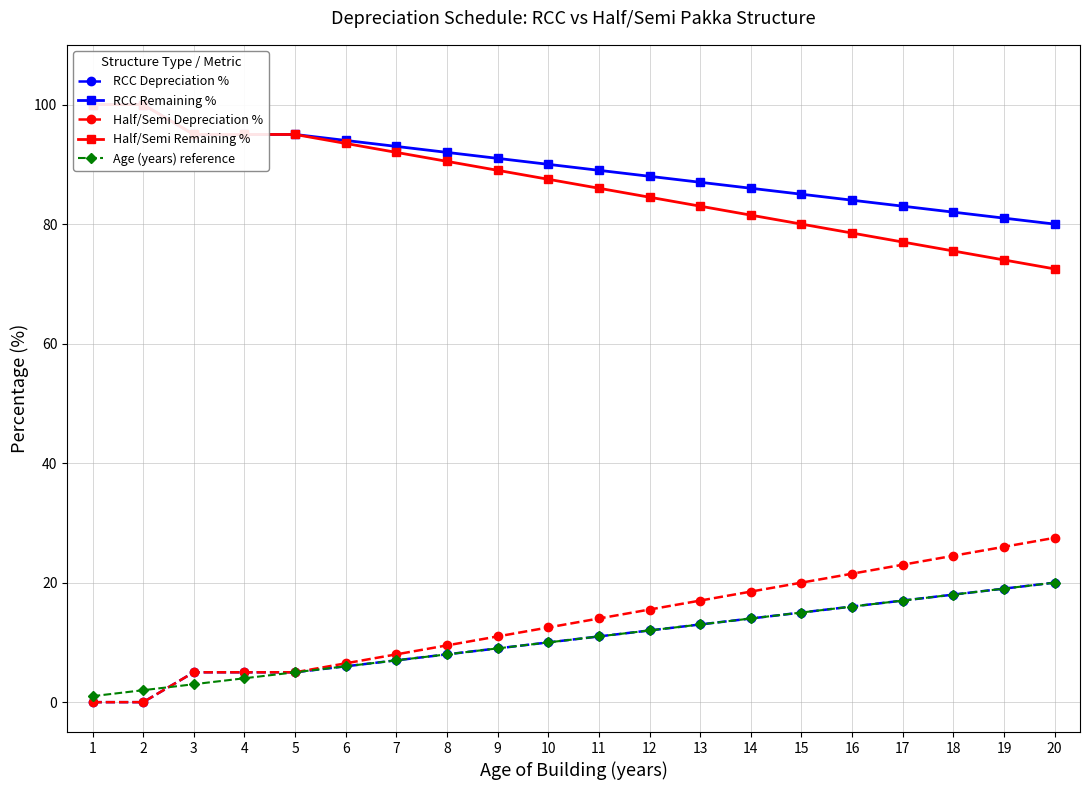

What is the value of the RCC Remaining % point at the 6th from the left?

94.0